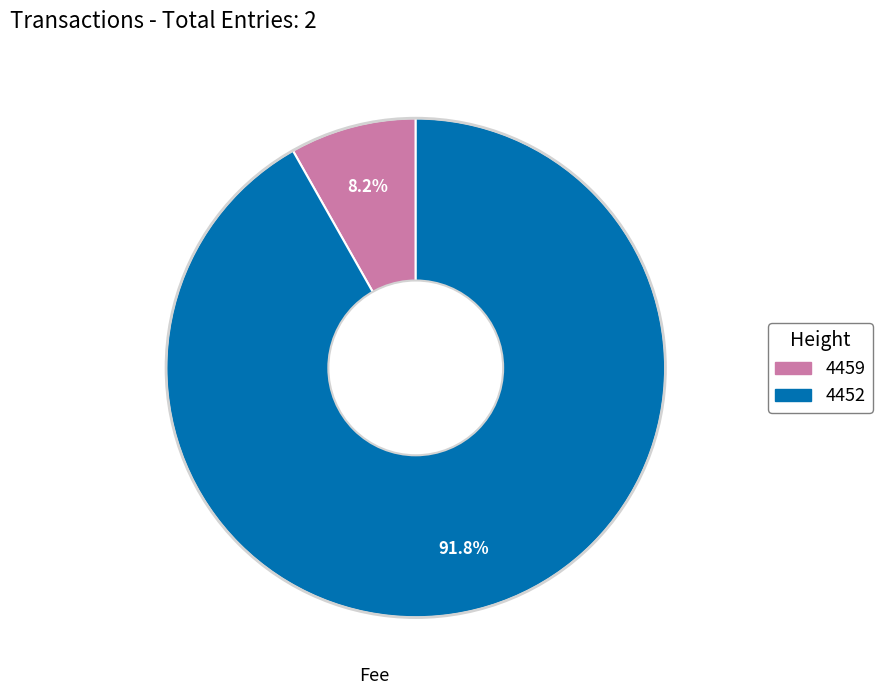

Rank the categories by value from highest to lowest.

4452, 4459